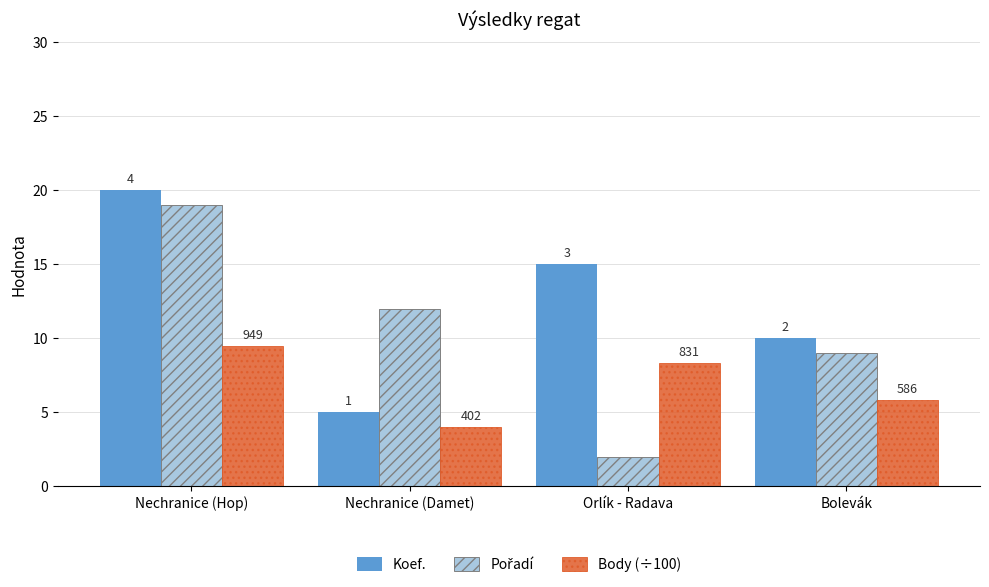

Are the bars grouped side by side (vs. stacked)?

Yes